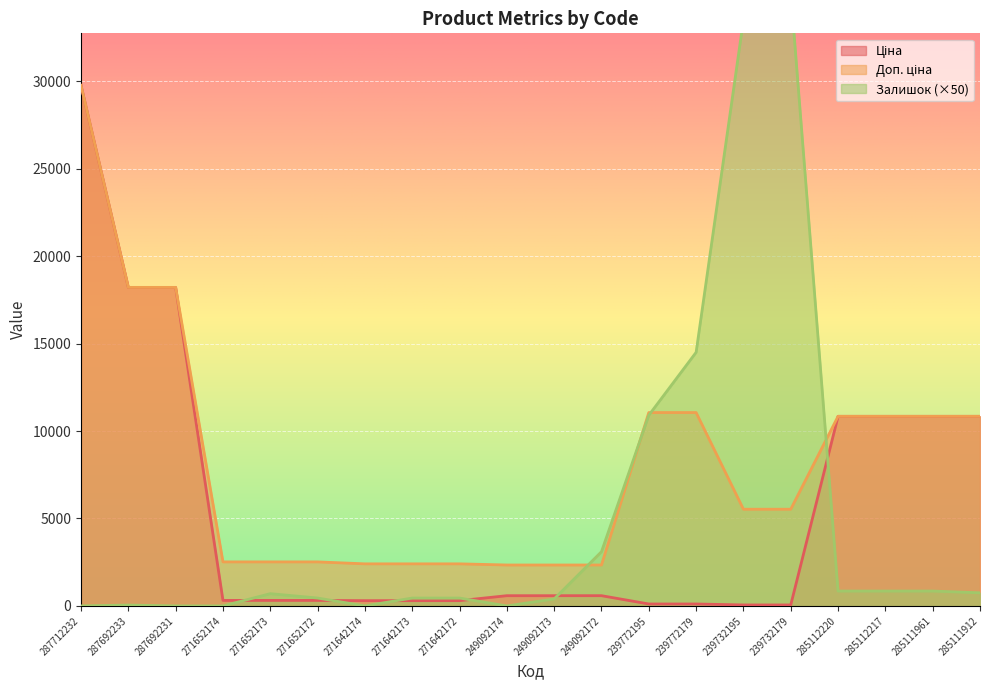

True or false: Доп. ціна and Ціна intersect in this chart.

False